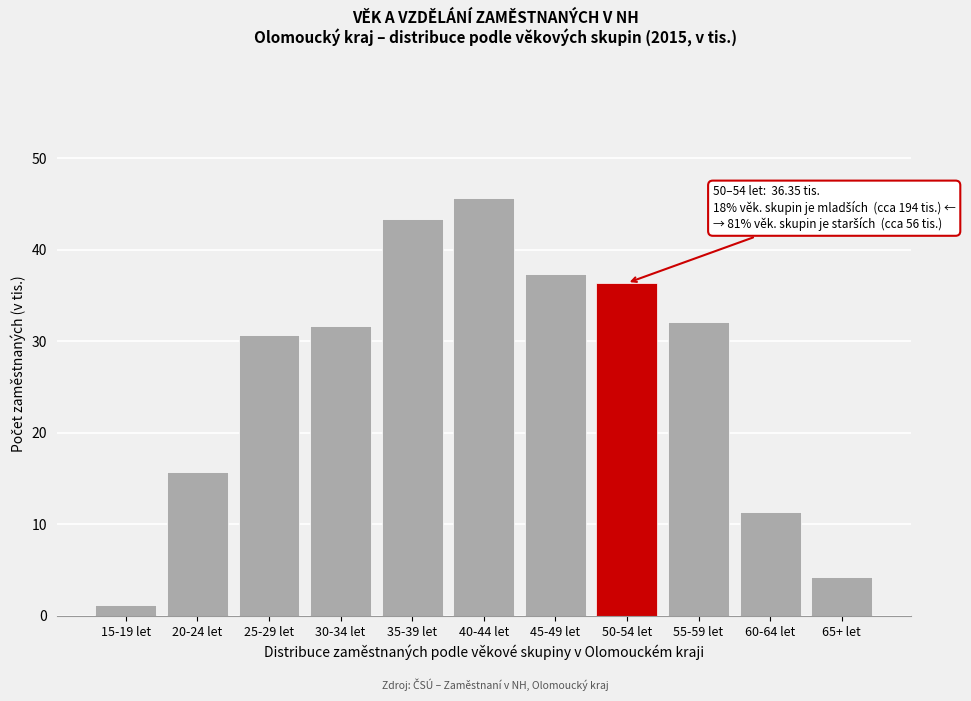

Reading left to right, list all the values displayed in this chart.

1.2	15.7	30.7	31.6	43.3	45.7	37.4	36.4	32.1	11.3	4.3